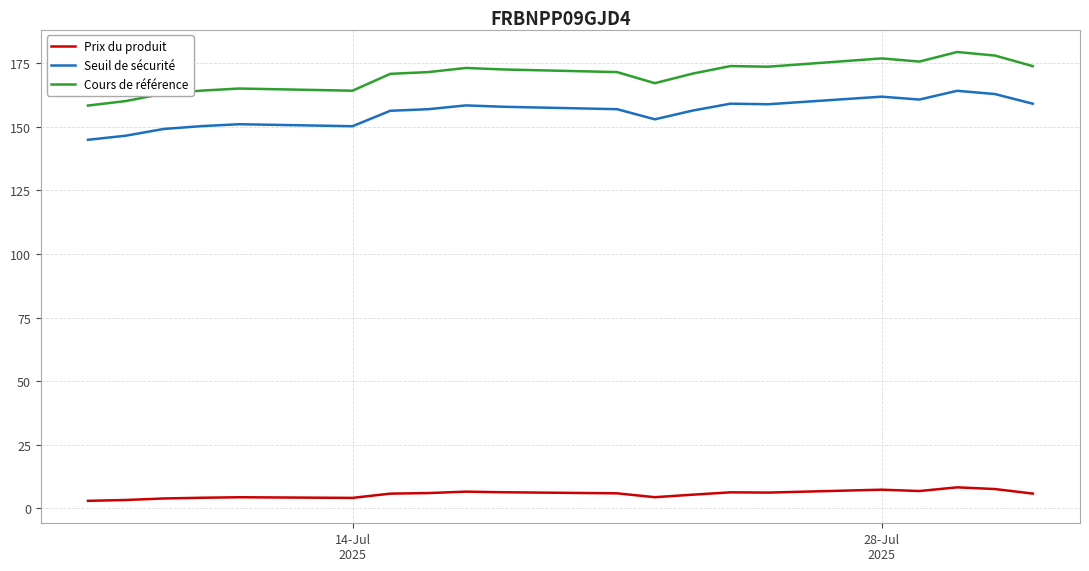

What is the difference between the maximum and minimum values in the Seuil de sécurité series?

19.2